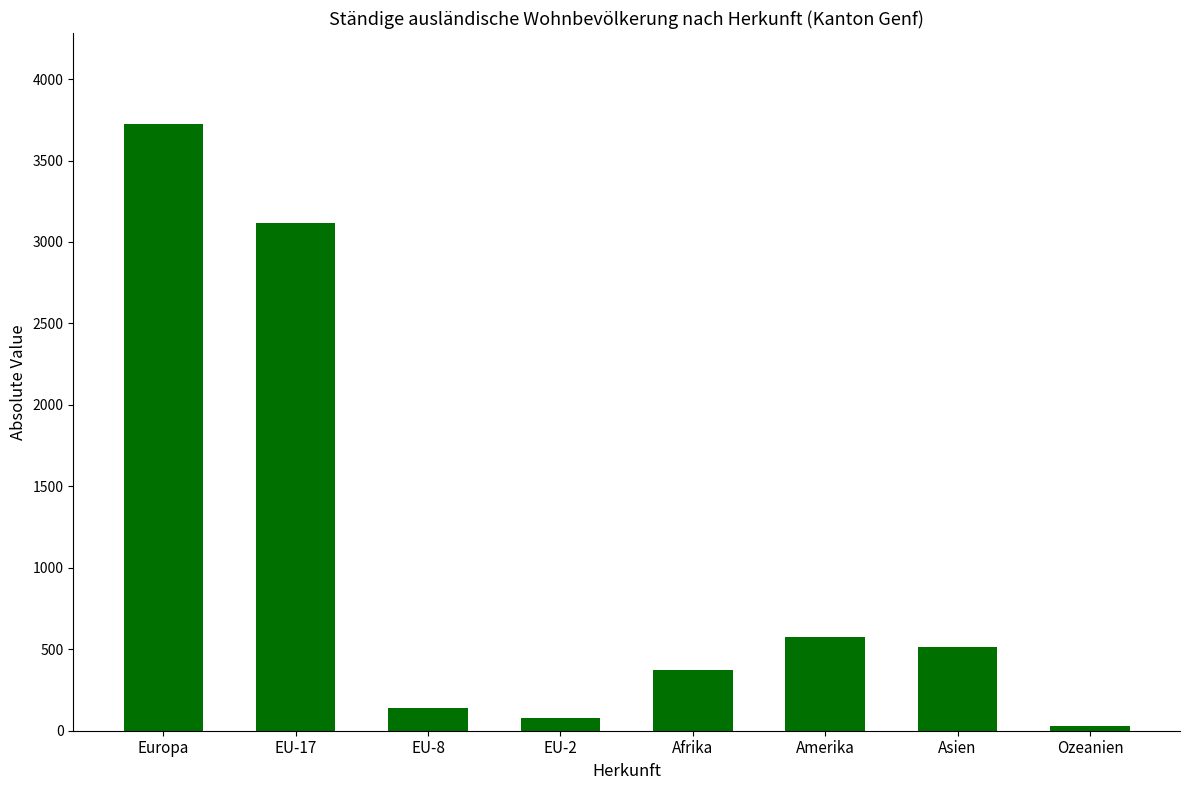

How many values are below 514?

4